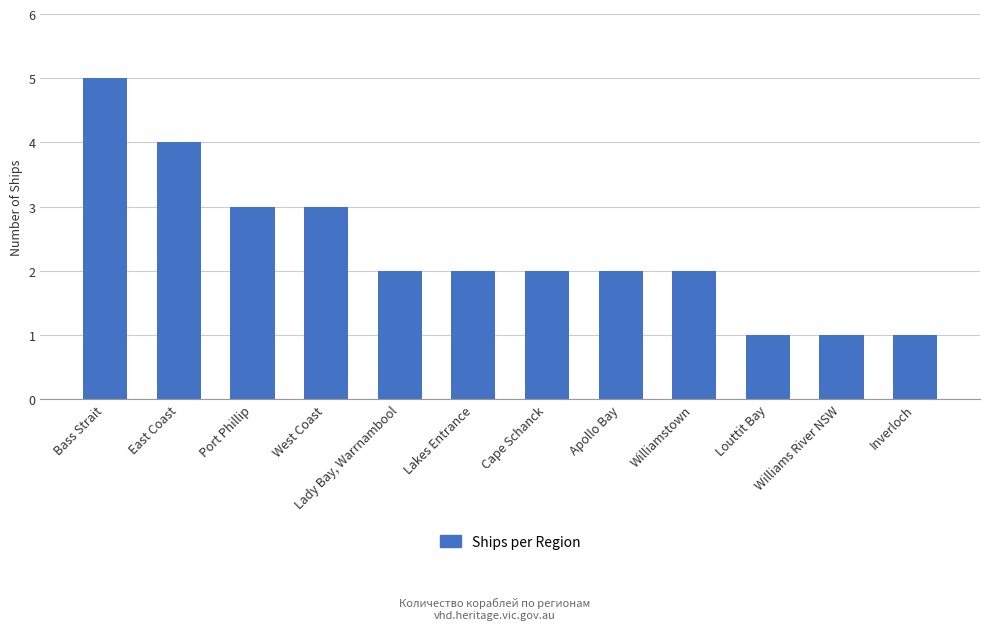

What is the change in value from West Coast to Lady Bay, Warrnambool?

-1